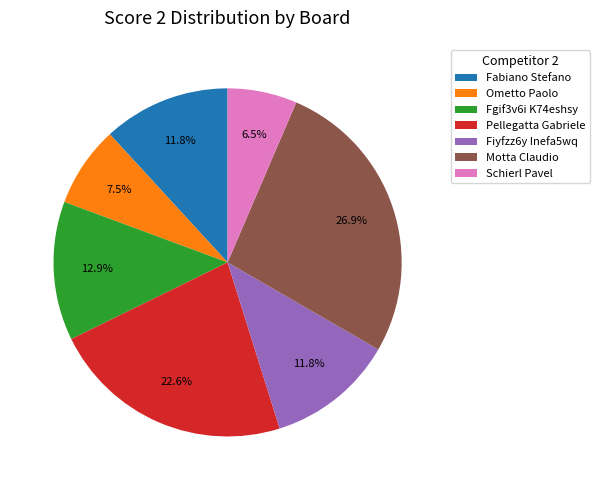

What is the largest slice in the pie chart?

Motta Claudio